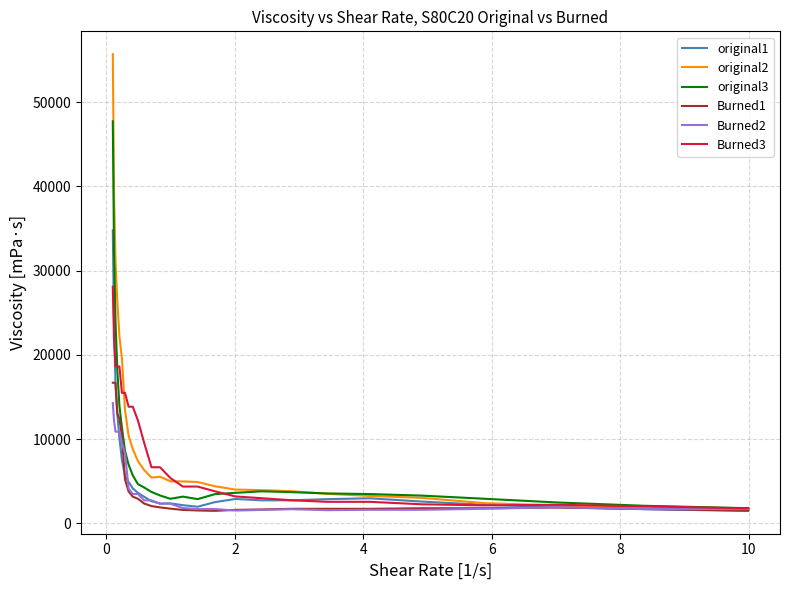

What is the minimum value for Burned2?

1512.8